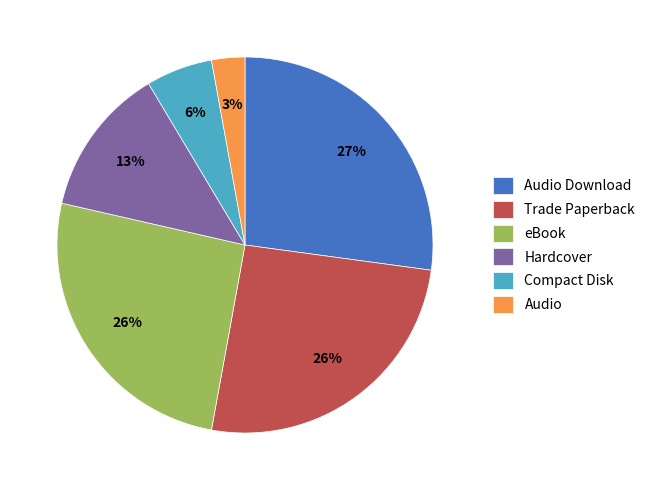

Between Hardcover and Audio Download, which is larger?

Audio Download